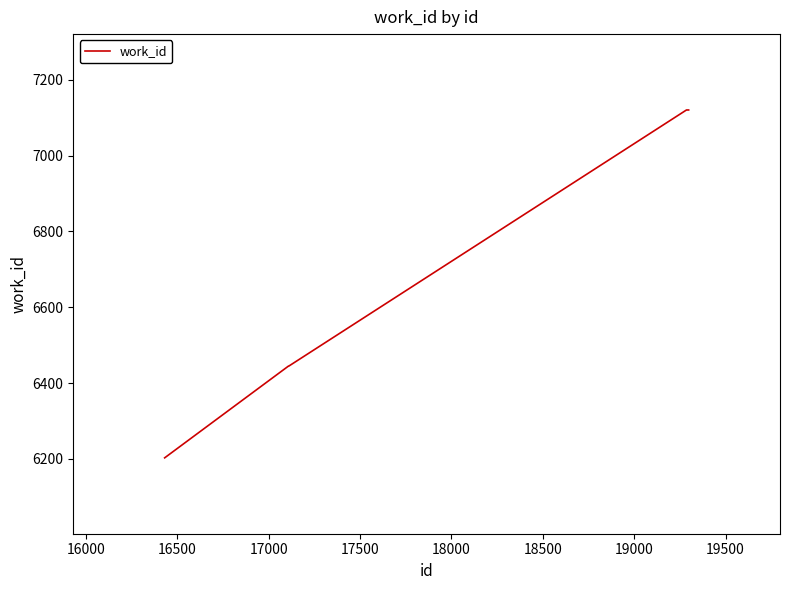

What is the sum of all values?

40453